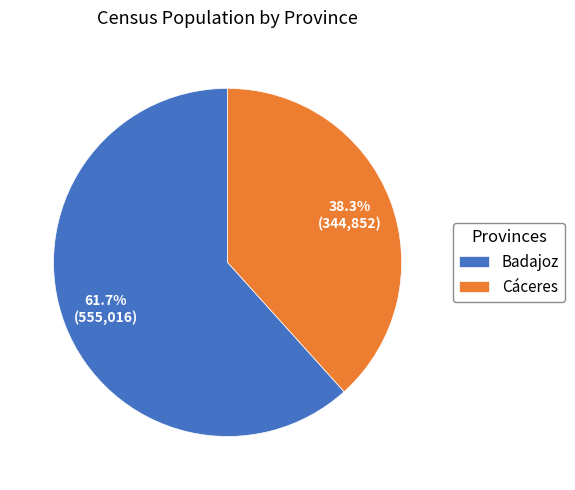

How many slices are in this pie chart?

2